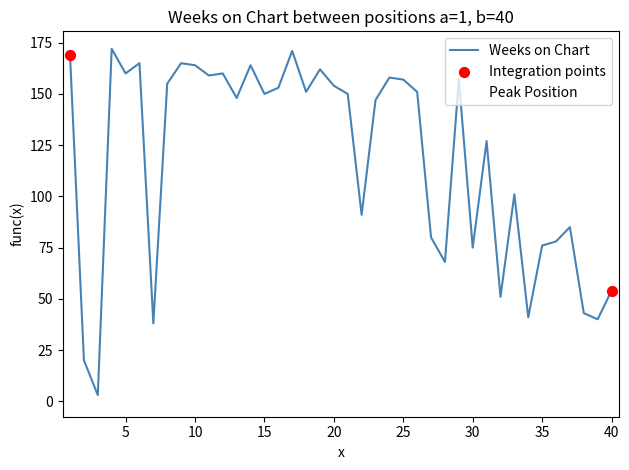

Which series has the largest range (max minus min)?

Weeks on Chart